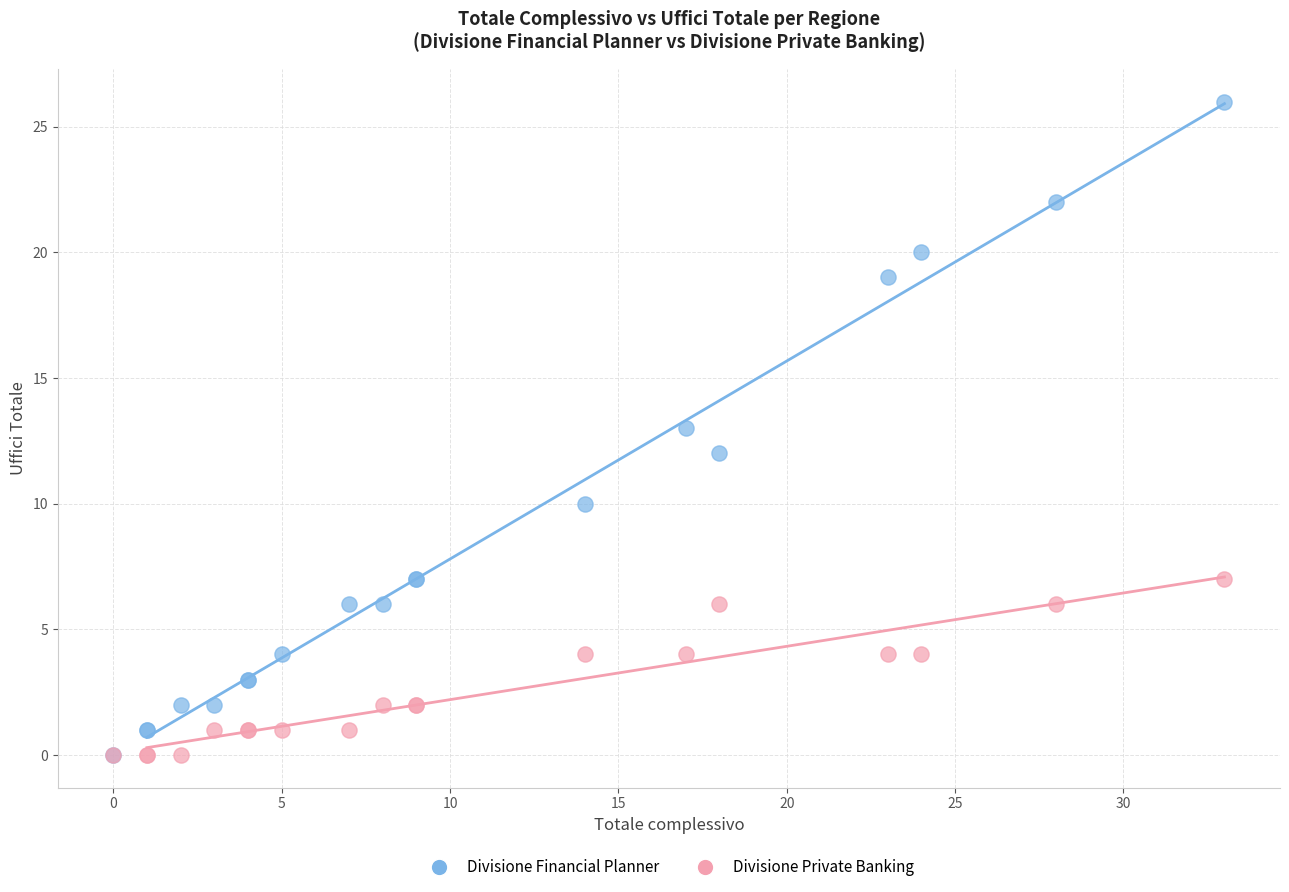

What are all the series names shown in the legend?

Divisione Financial Planner, Divisione Private Banking